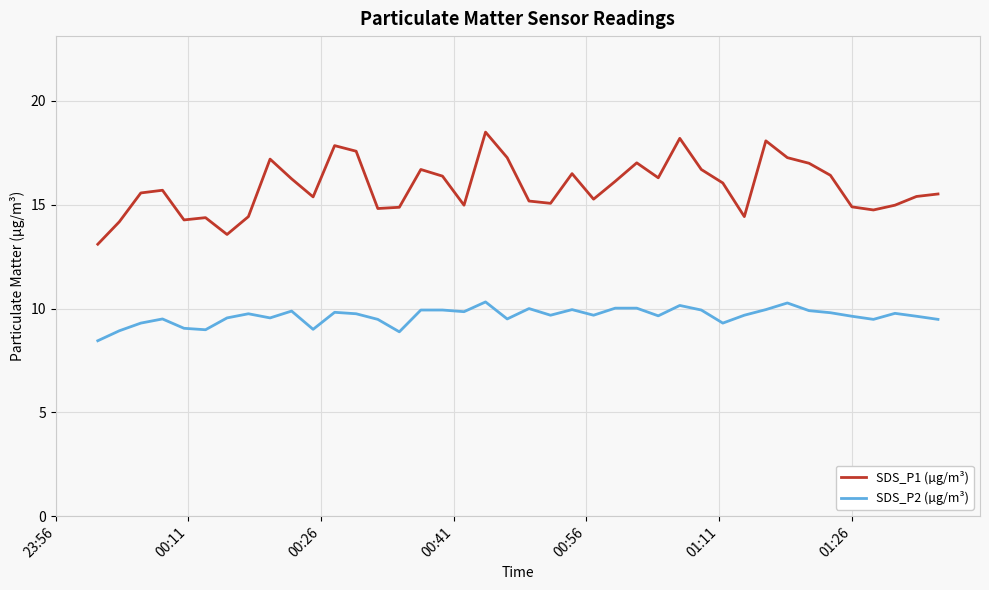

Rank the series by their average value, from lowest to highest.

SDS_P2 (µg/m³), SDS_P1 (µg/m³)